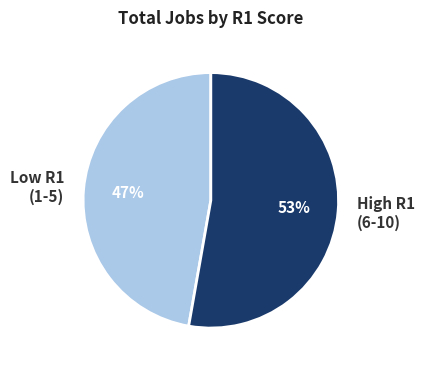

Which category has the smallest portion of the pie?

Low R1 (1-5)